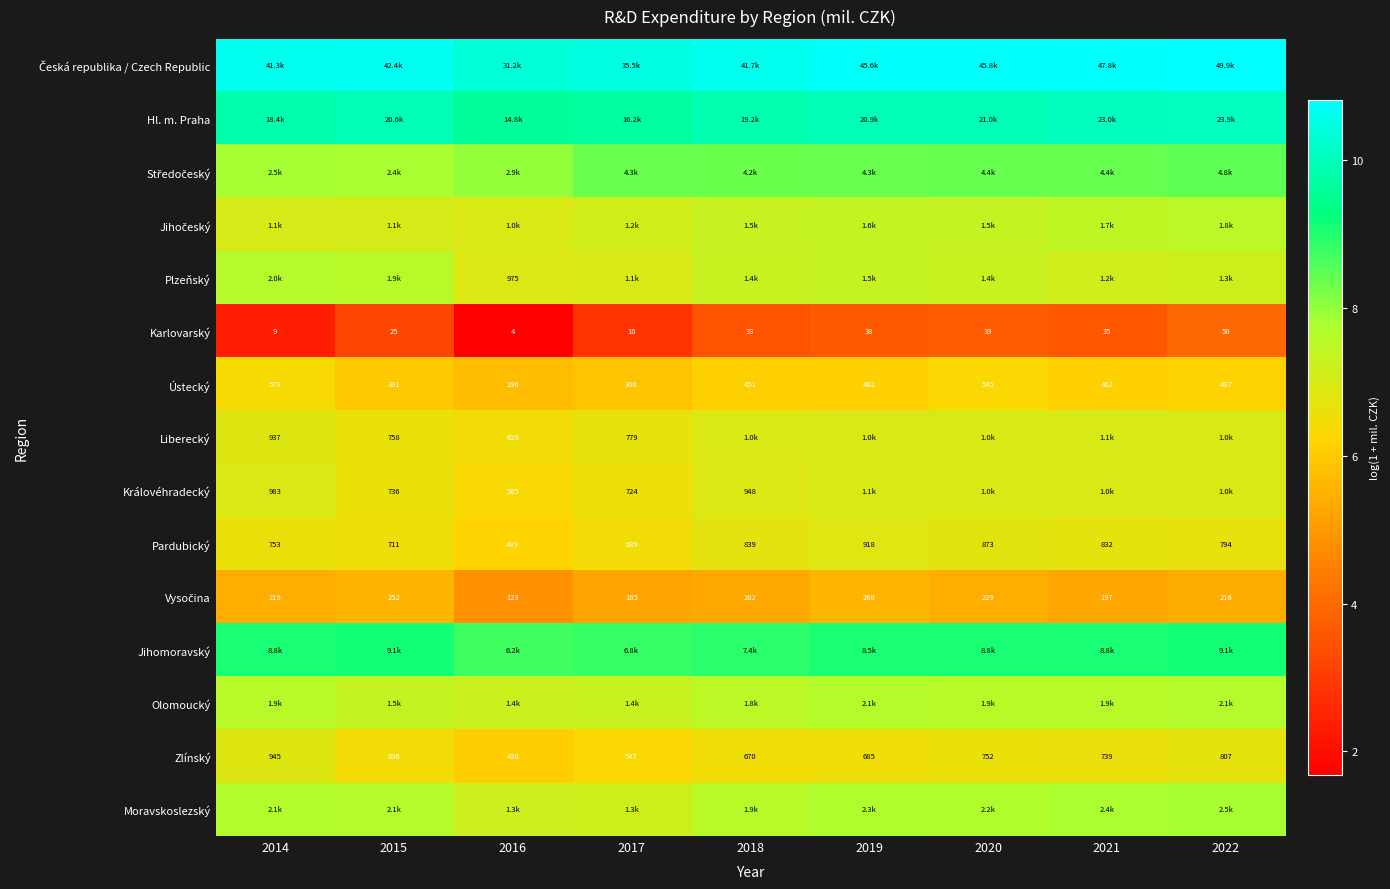

At which category is the sum across all series the highest?

2022